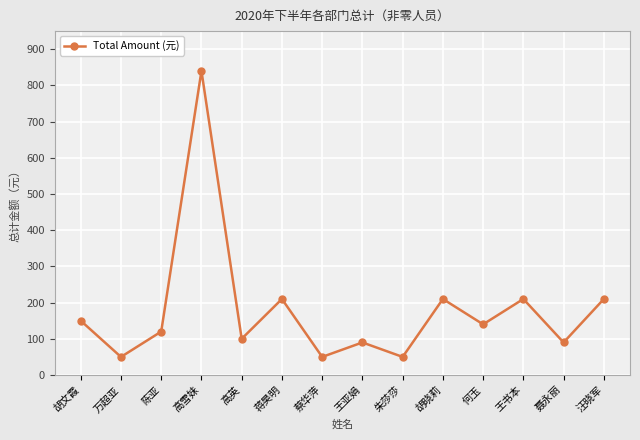

Count the number of data series in this chart.

1